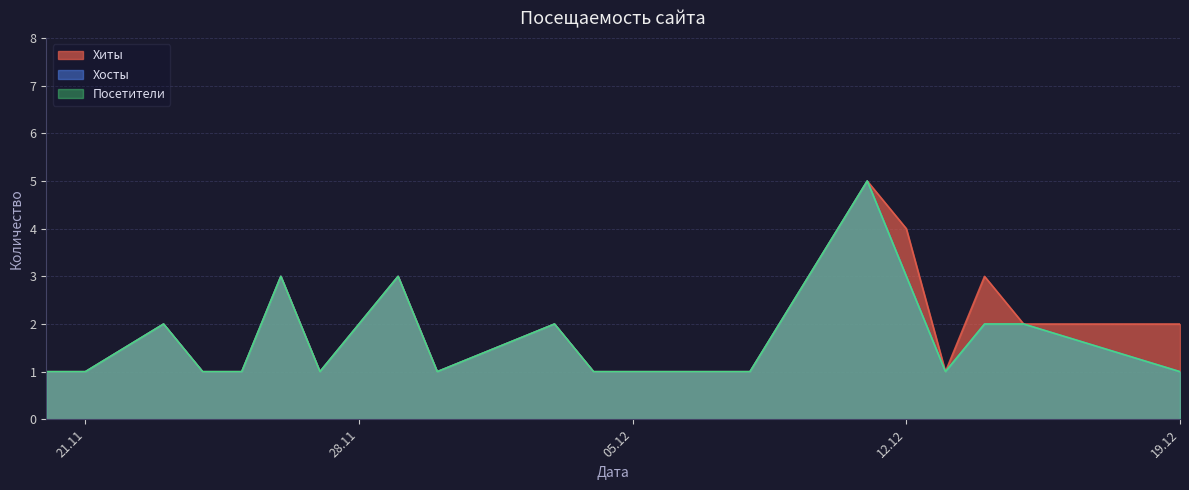

What is the lowest value of the Посетители series?

1